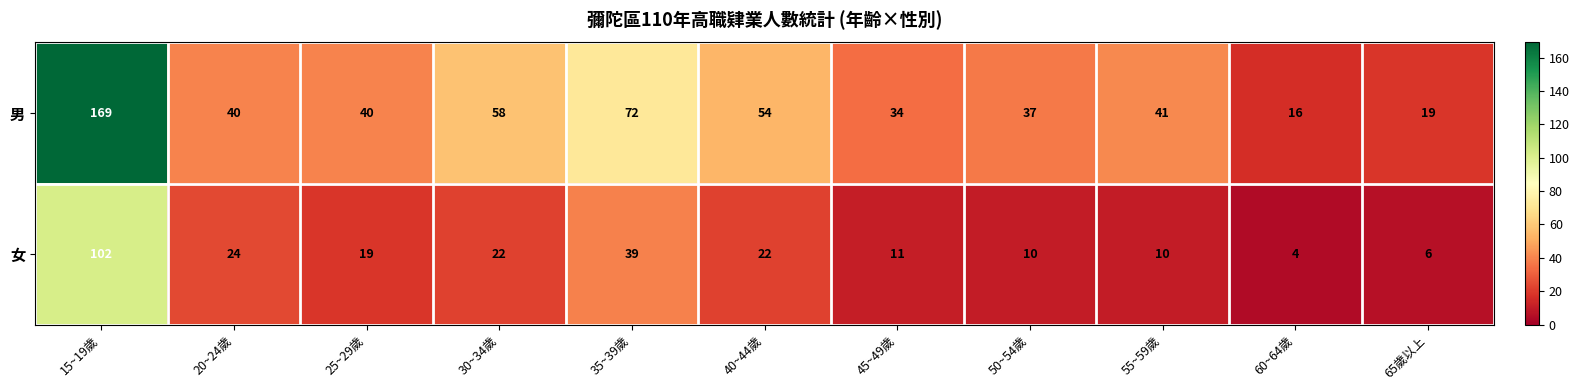

What is the approximate value of 男 at 50~54歲?

37